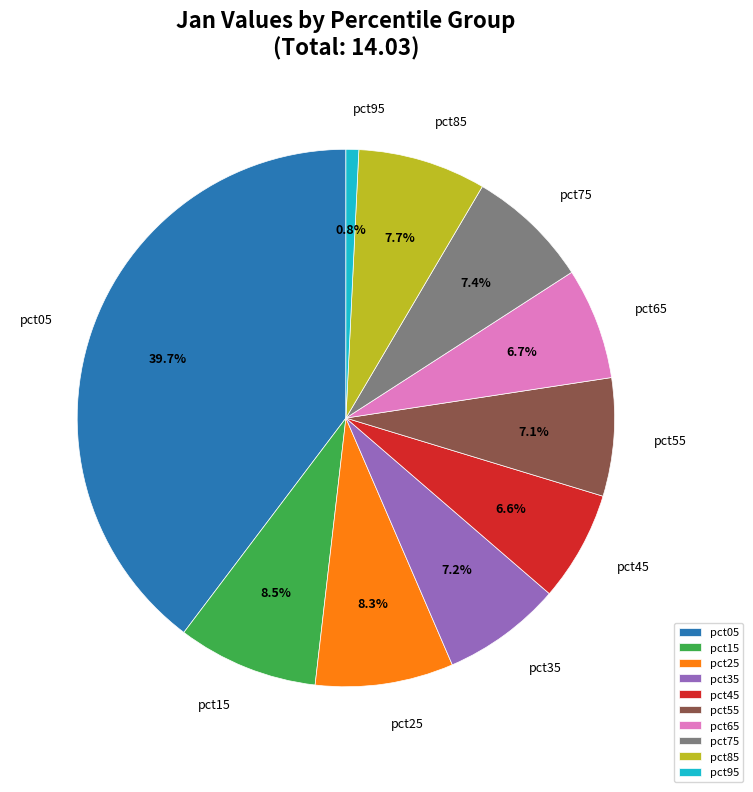

Is it true that pct25 is 14% of the pie?

False